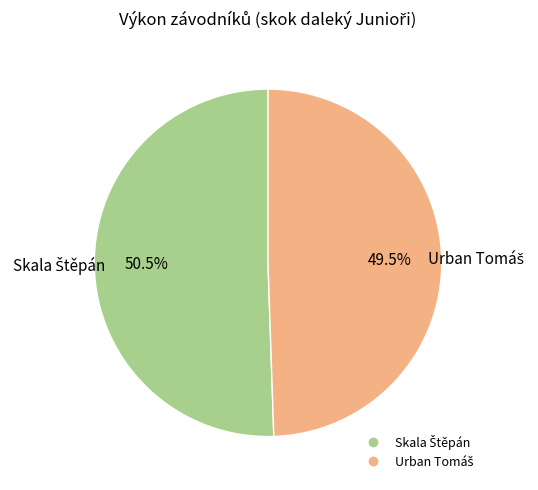

Does any single category account for the majority?

Yes